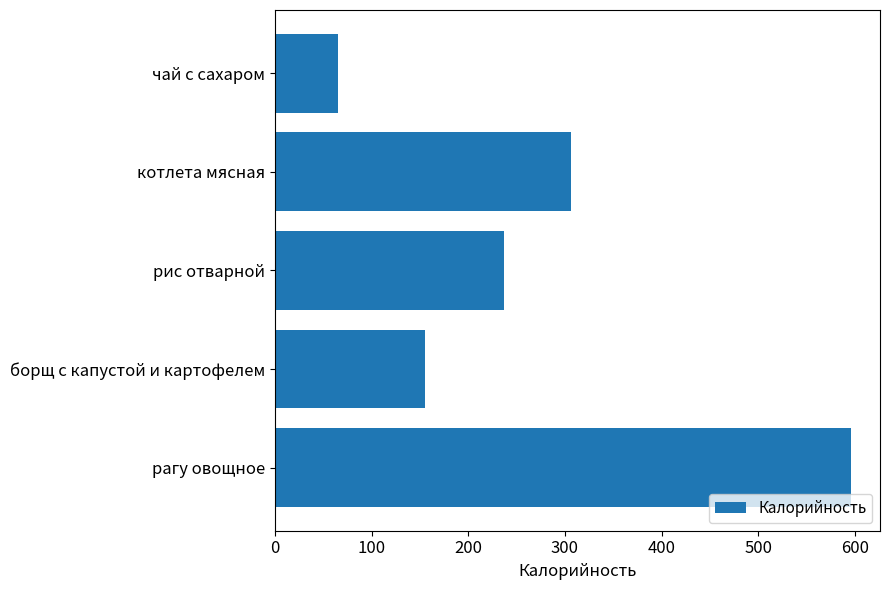

List the labels in order of value, largest first.

рагу овощное, котлета мясная, рис отварной, борщ с капустой и картофелем, чай с сахаром